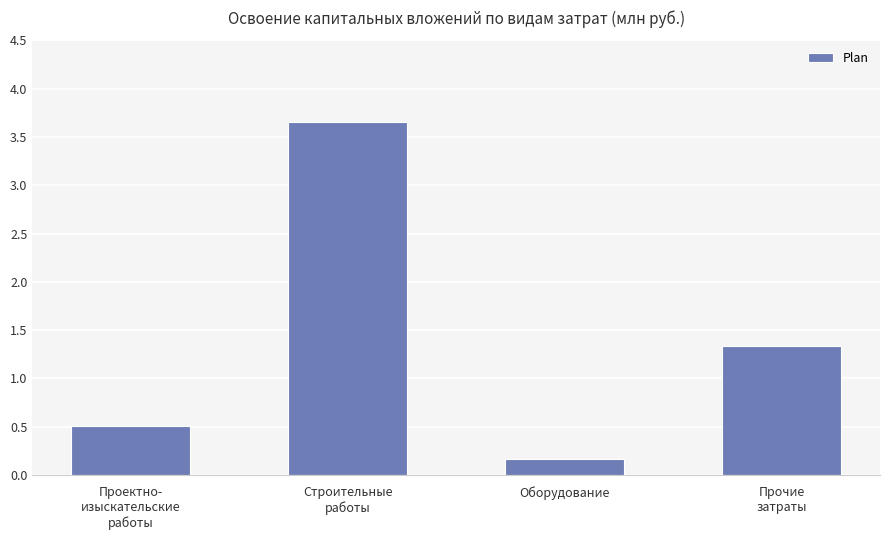

What is the change in value from Проектно-
изыскательские
работы to Оборудование?

-0.3